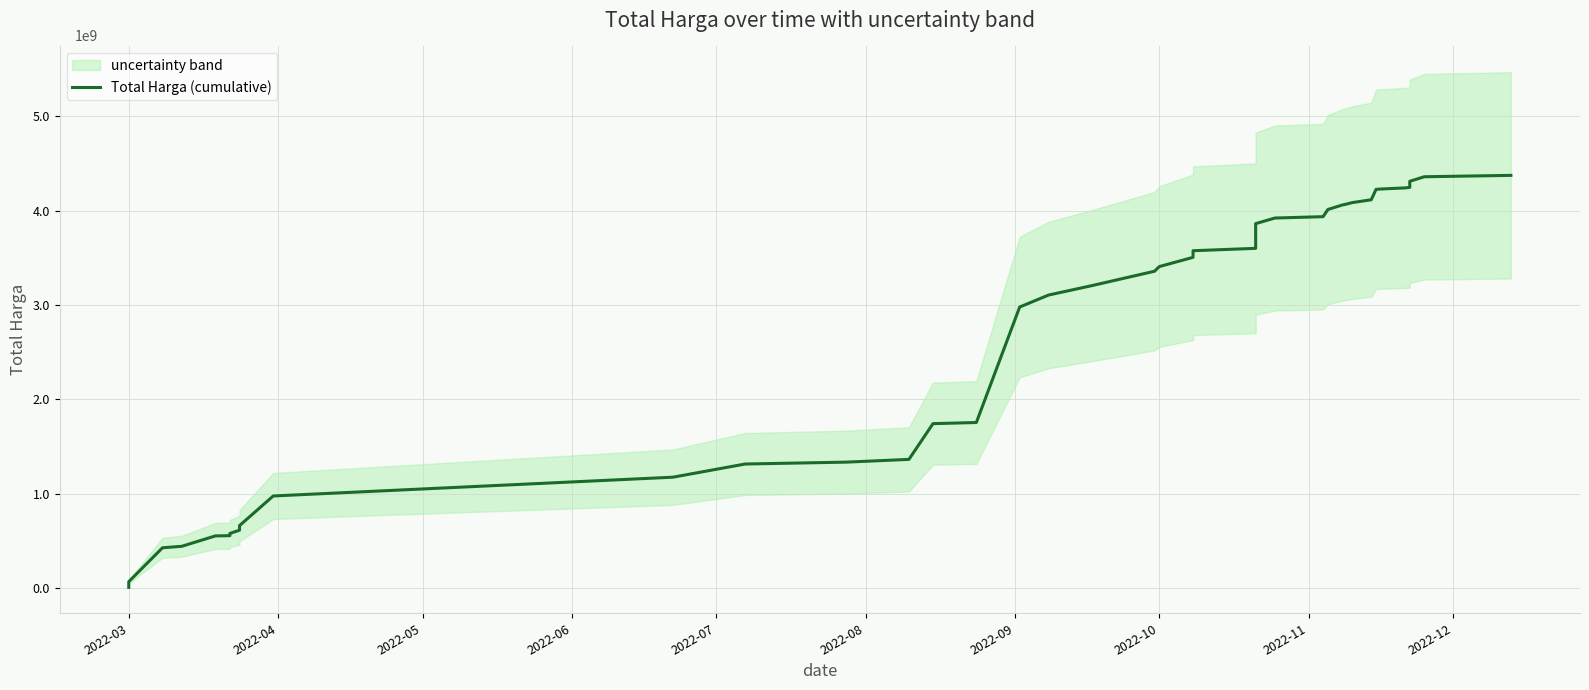

True or false: the data has more than 1 interior local peaks.

False